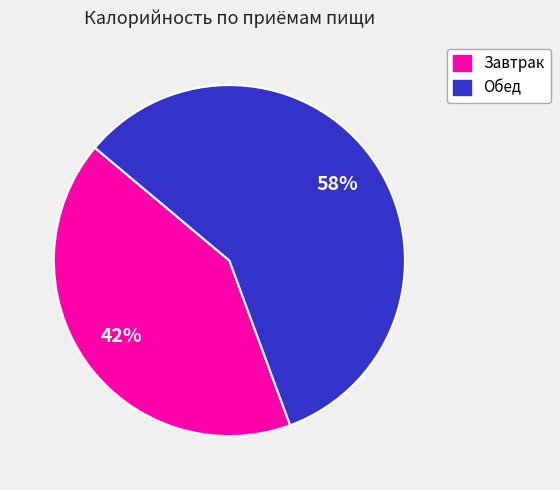

Is there a majority slice in this chart?

Yes